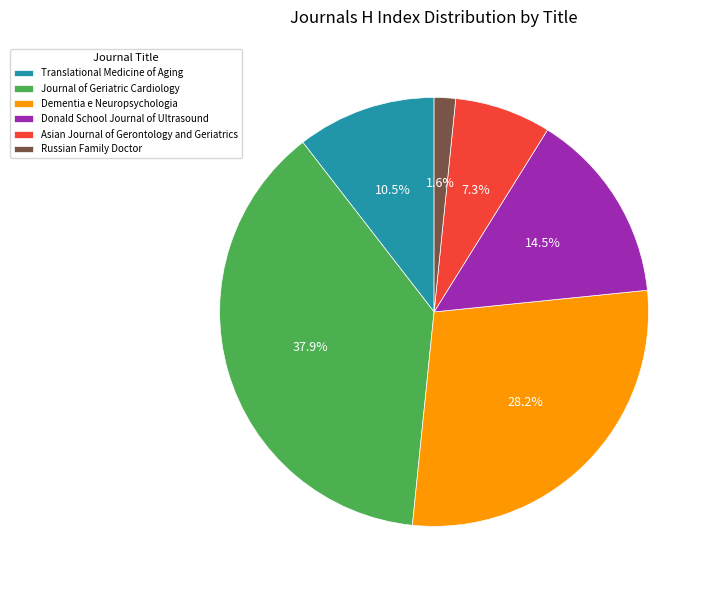

Count the number of slices in the pie.

6